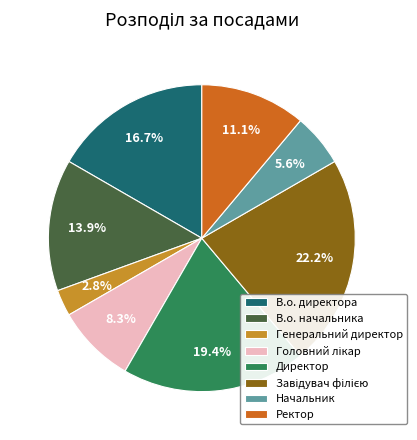

What portion of the pie excludes Начальник?

94.4%